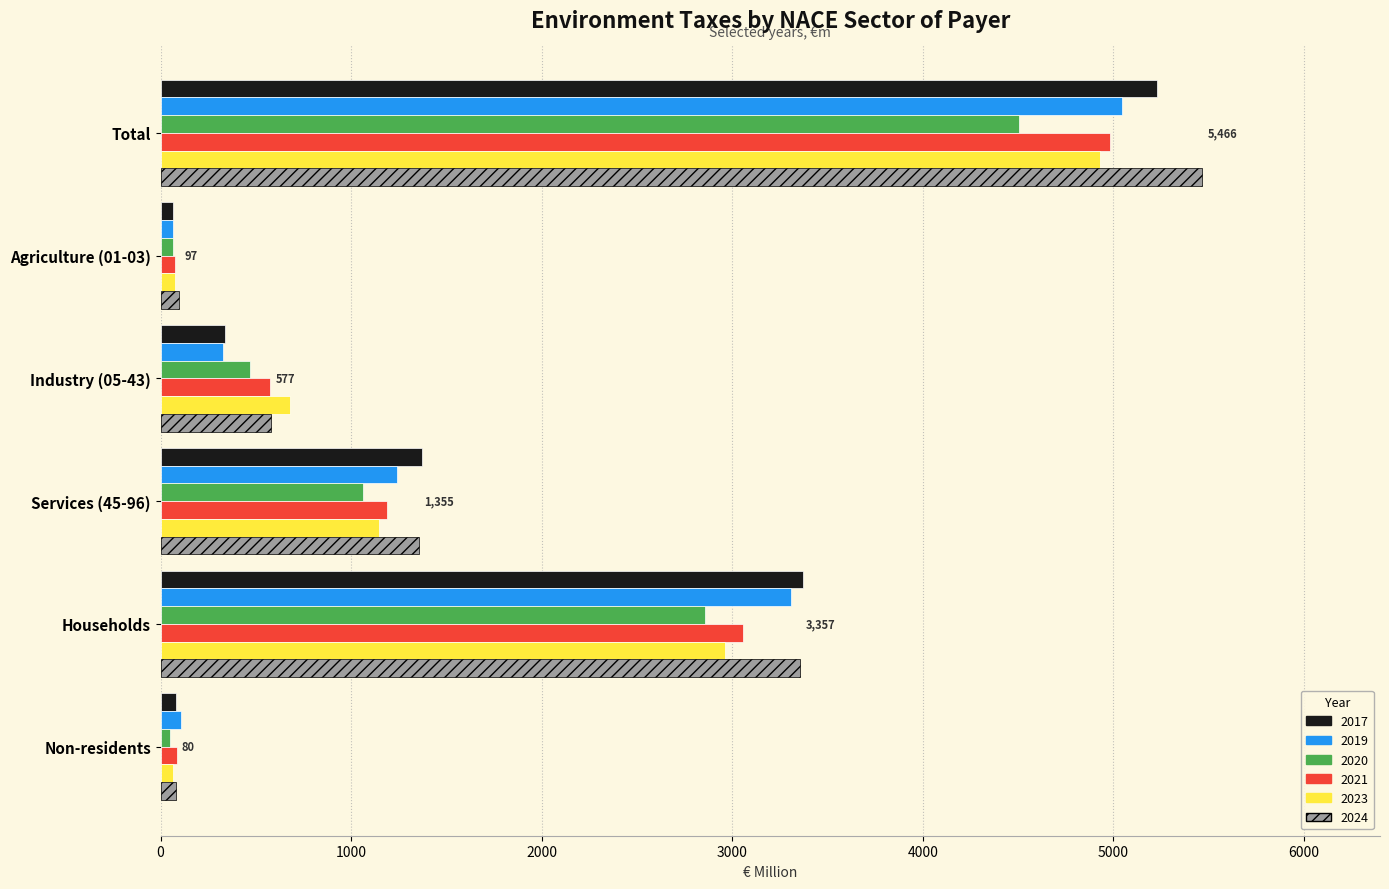

What is the greatest value displayed?

5466.3